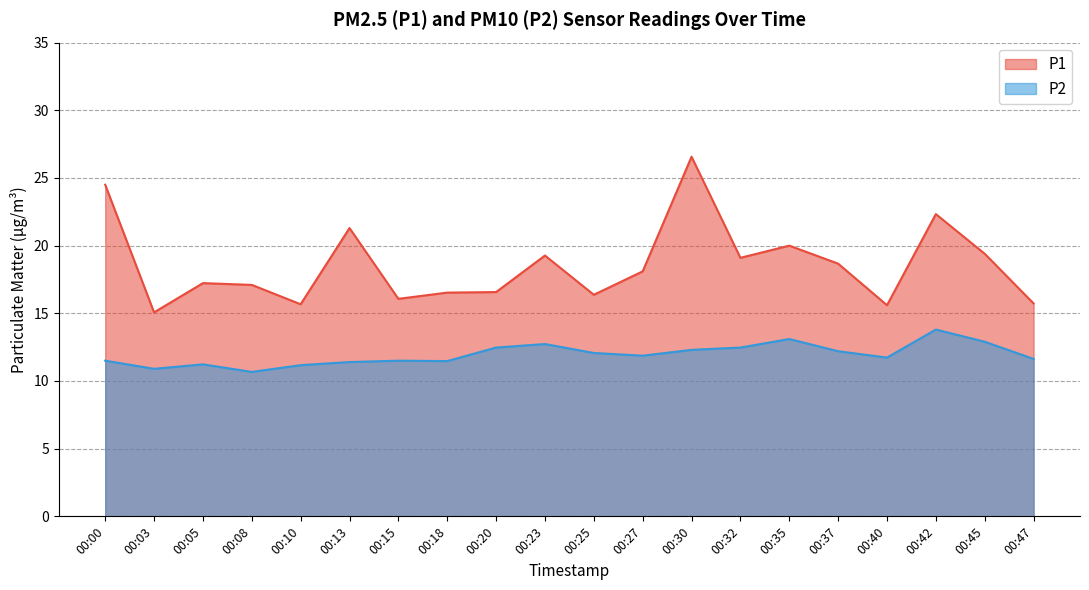

At 00:35, list the series in order from smallest to largest.

P2, P1